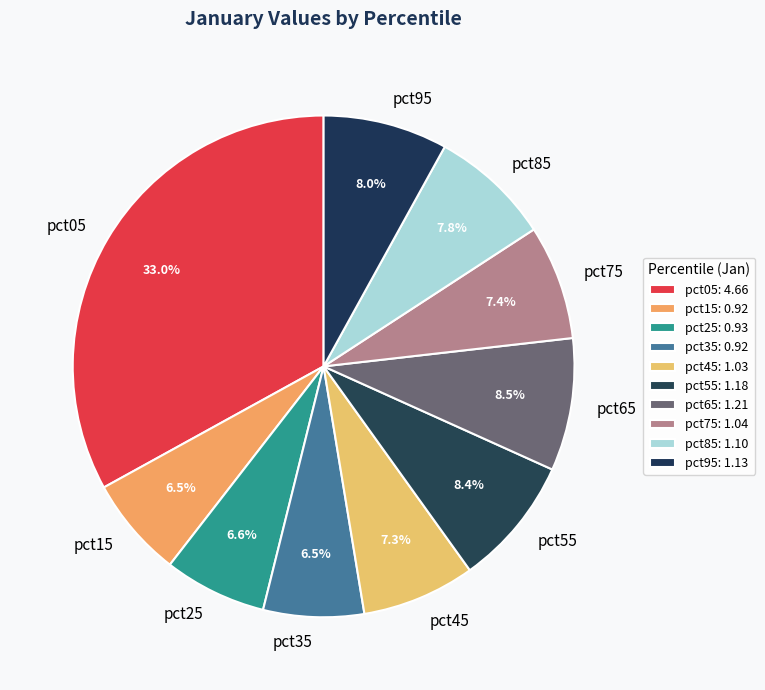

How many slices are in this pie chart?

10